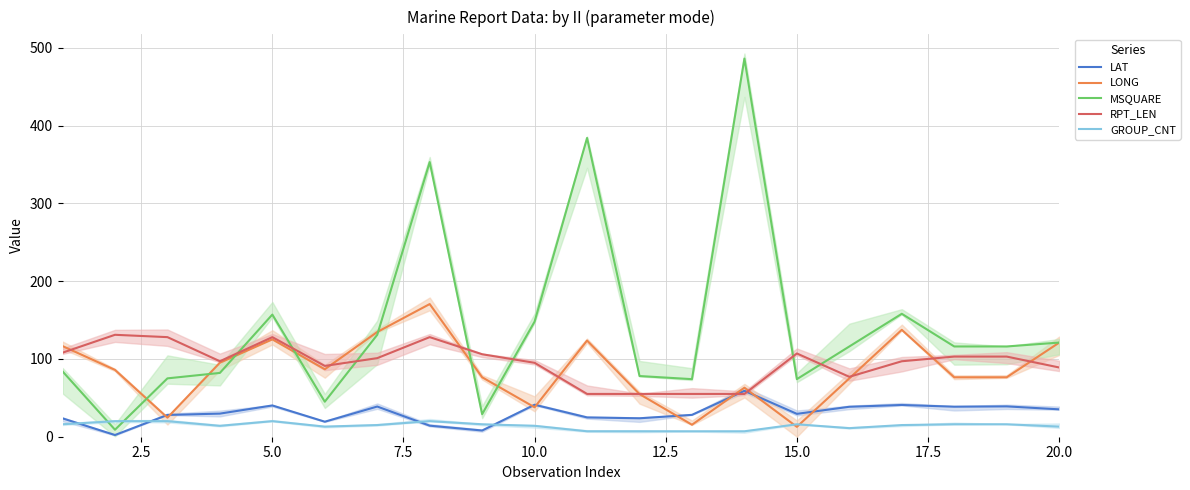

After their last crossing, which series has the higher values: MSQUARE or GROUP_CNT?

MSQUARE